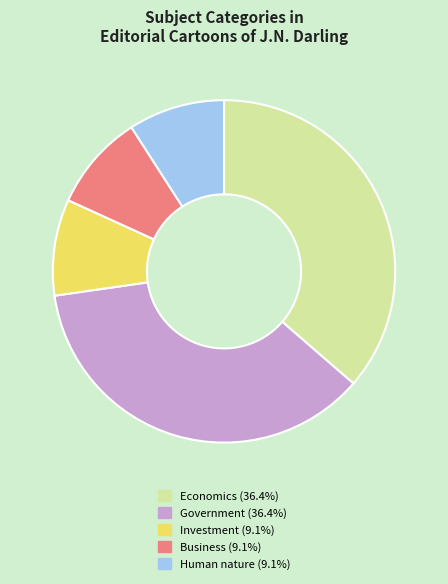

What is the ratio of the value at Economics to the value at Government?

1.0